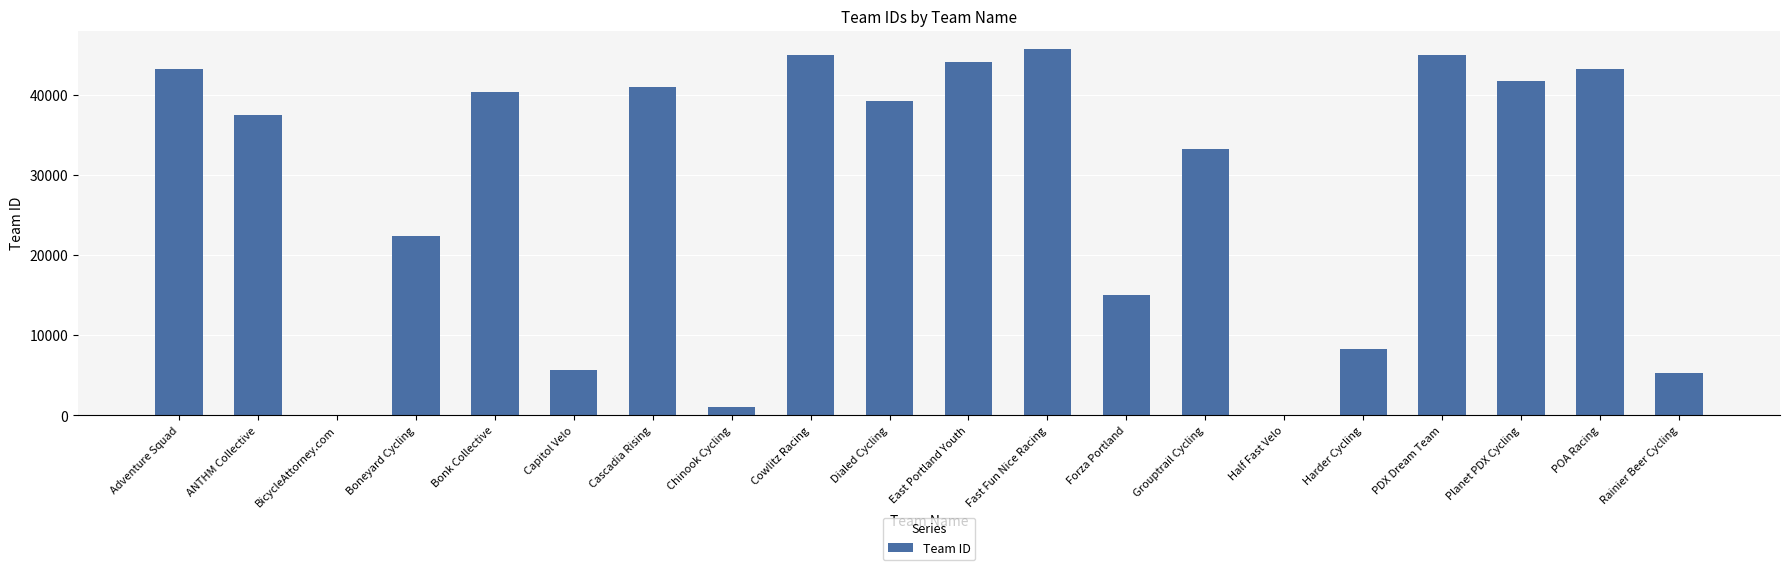

What is the approximate value at Forza Portland, to the nearest 10?

15040